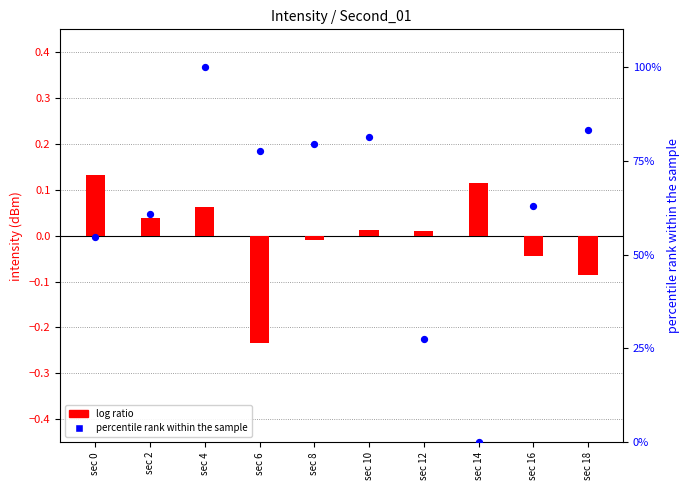

Which series contains the highest Y value?

percentile rank within the sample